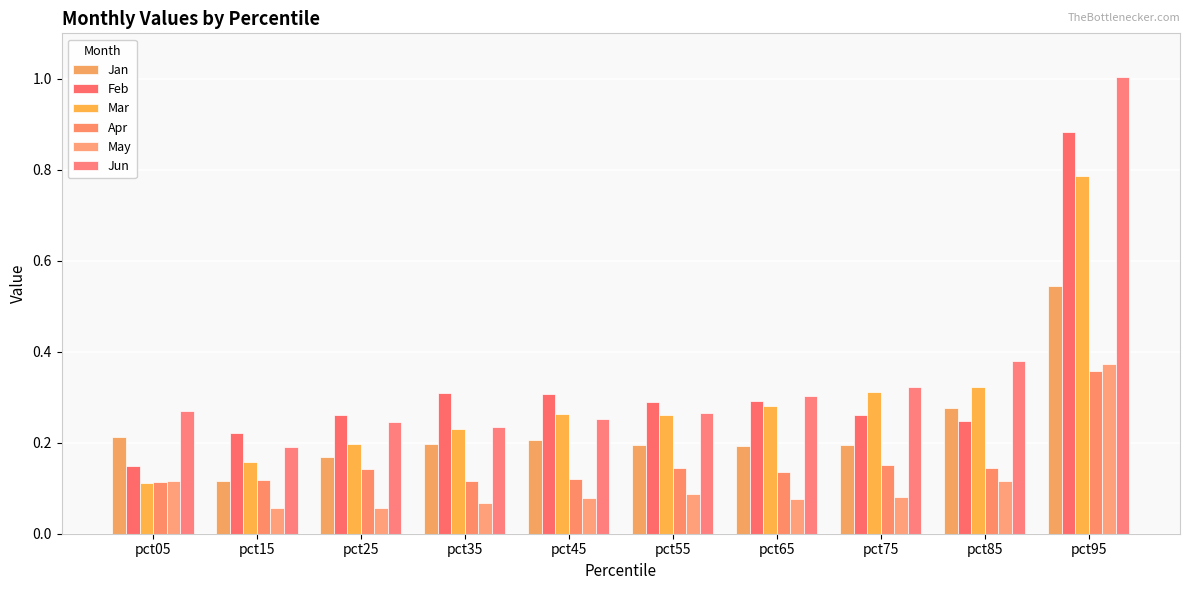

What is the sum of the Jun values at pct35 and pct85?

0.6